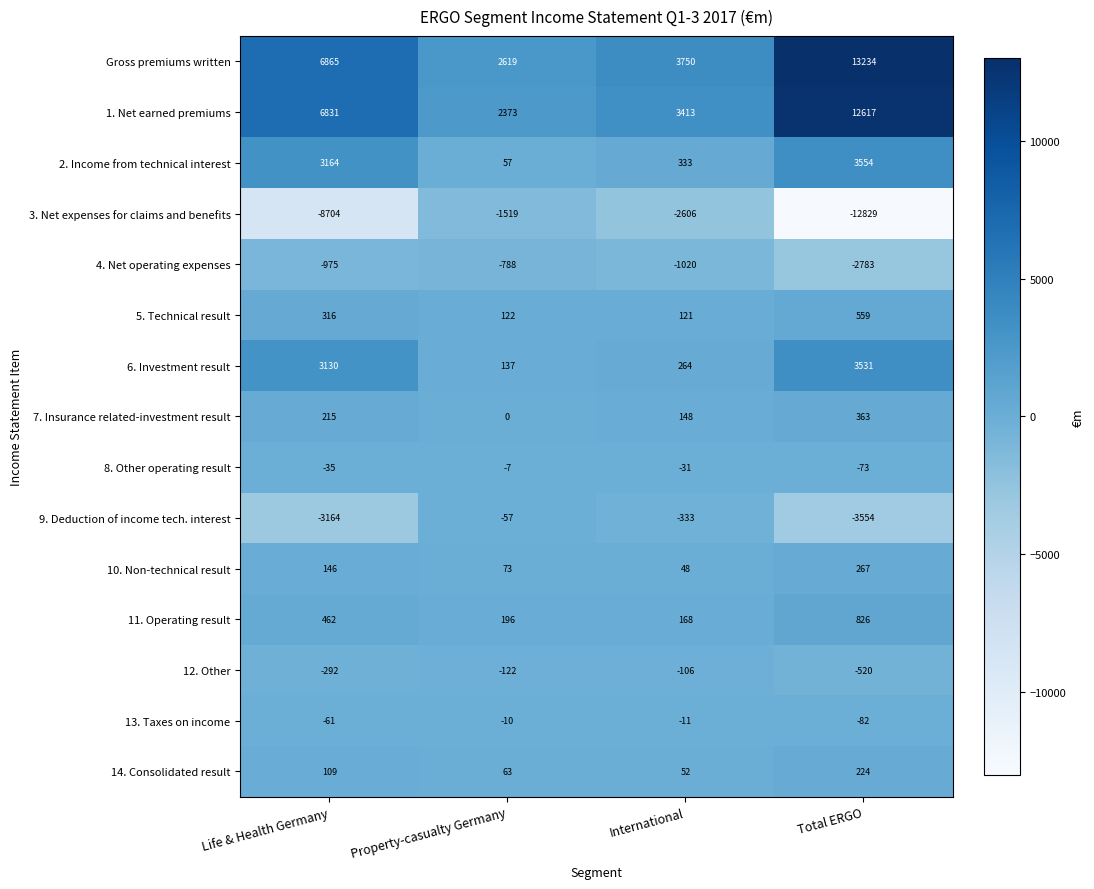

What value does the 9. Deduction of income tech. interest series have at International?

-333